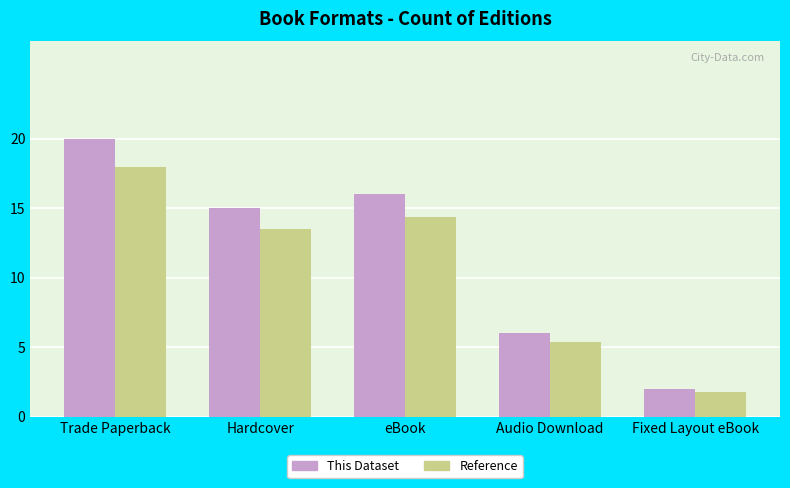

Which series changed the most between eBook and Audio Download?

This Dataset